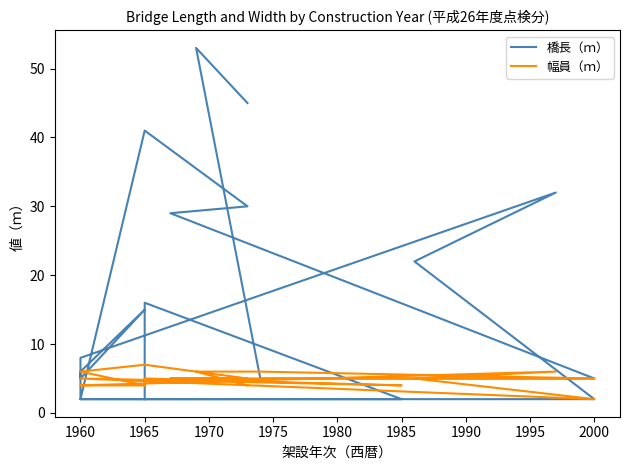

Rank the series by their average value, from lowest to highest.

幅員（ｍ）, 橋長（ｍ）